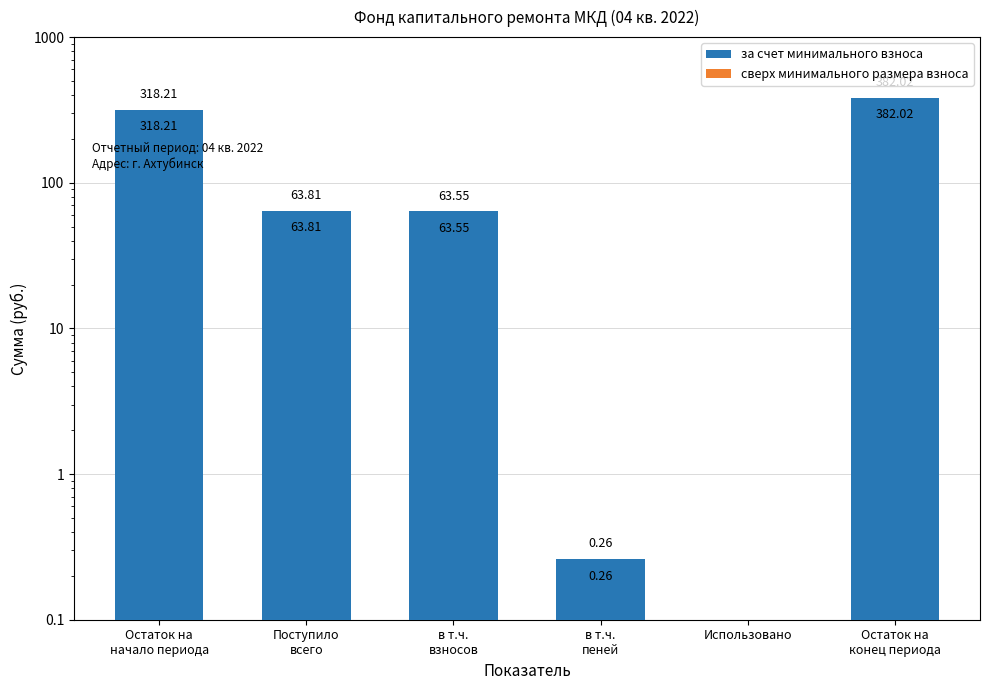

At which label is за счет минимального взноса closest to 191?

Поступило
всего